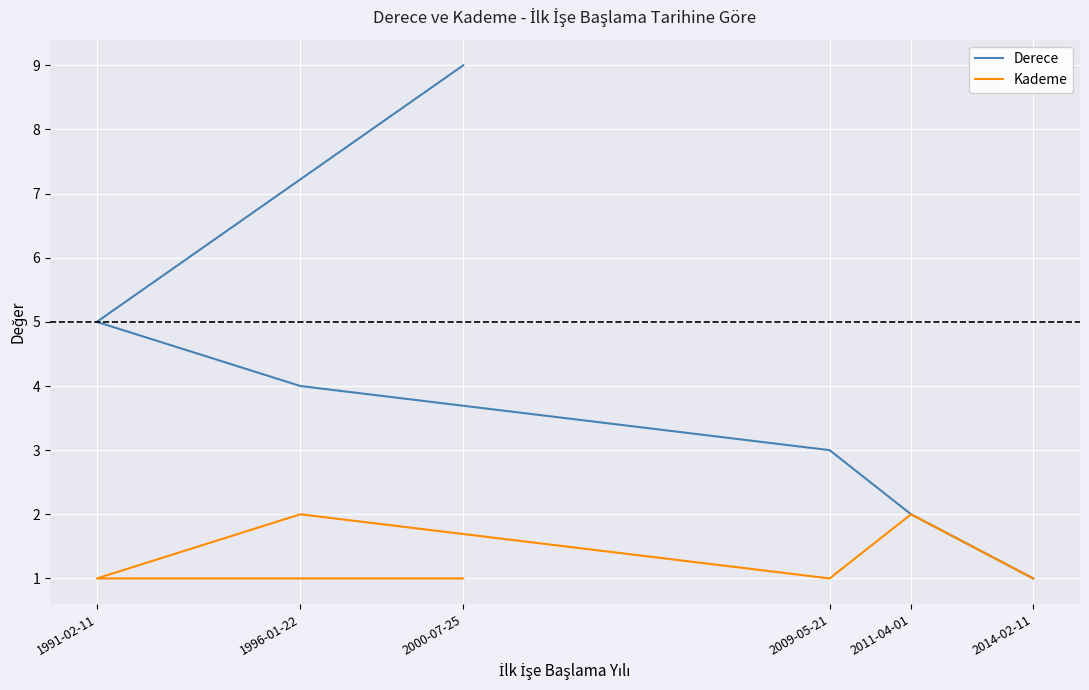

Which has a higher value, 2009-05-21 or 2011-04-01?

2009-05-21